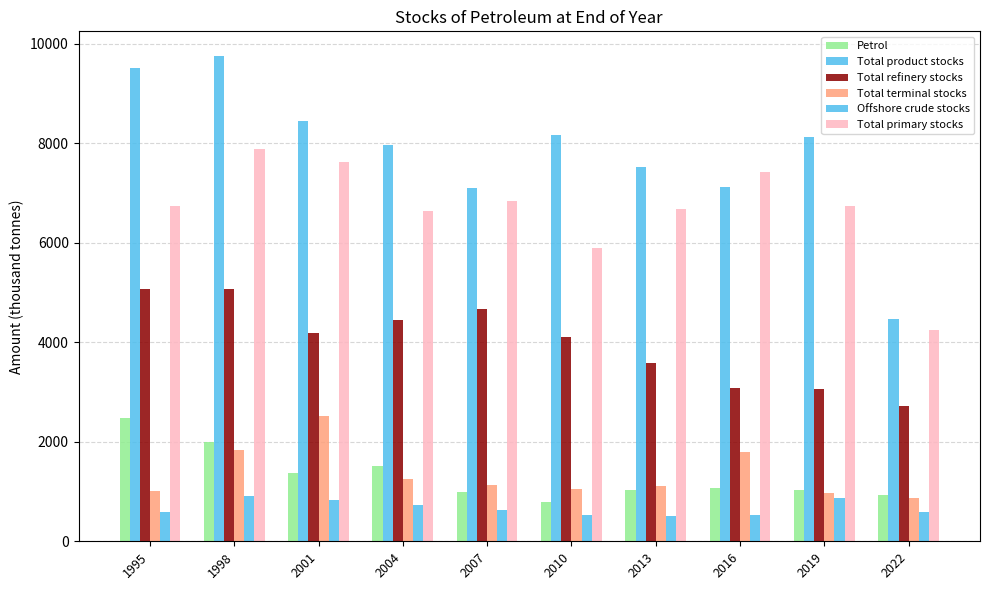

What is the value of the Petrol bar at the 10th from the left?

934.0